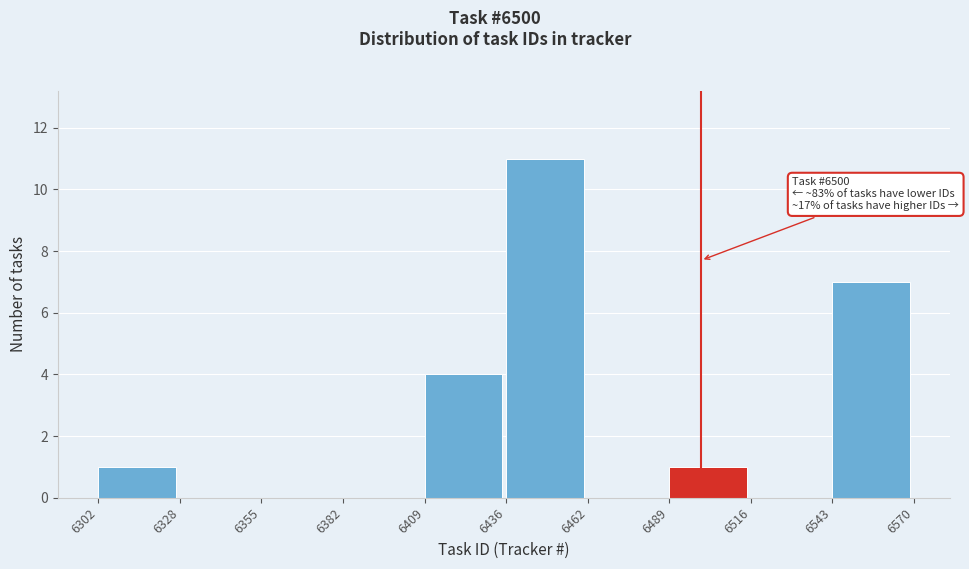

Which range on the x-axis has the tallest bar?

6436 to 6462